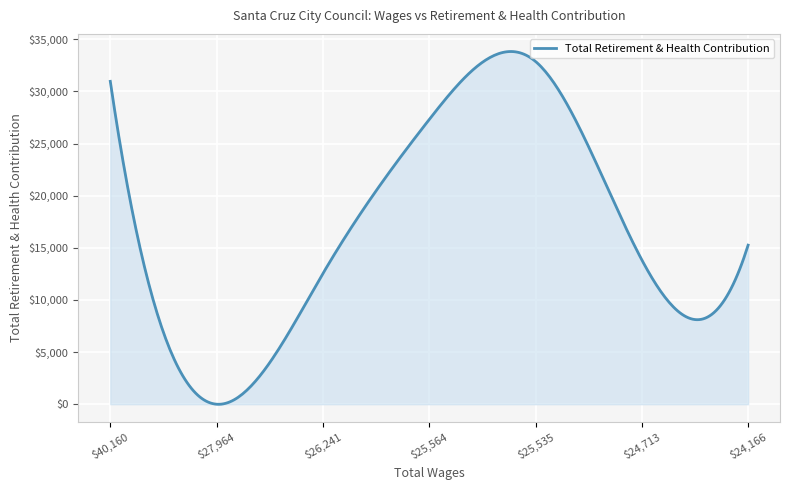

What is the maximum value shown in the chart?

33829.8